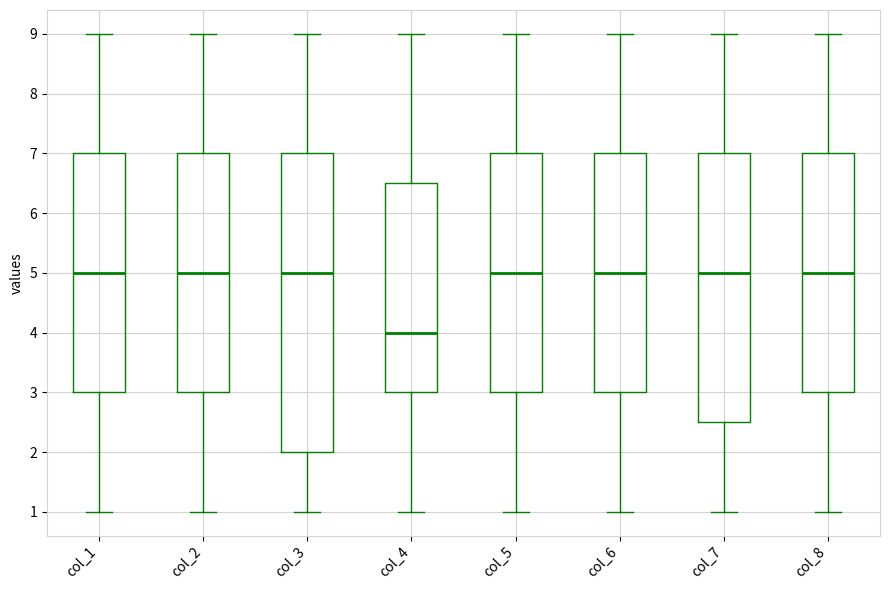

Where does the lower whisker of the box for col_7 end on the y-axis? The values are not printed on the chart, so give them approximately, as read against the axis.

1.0